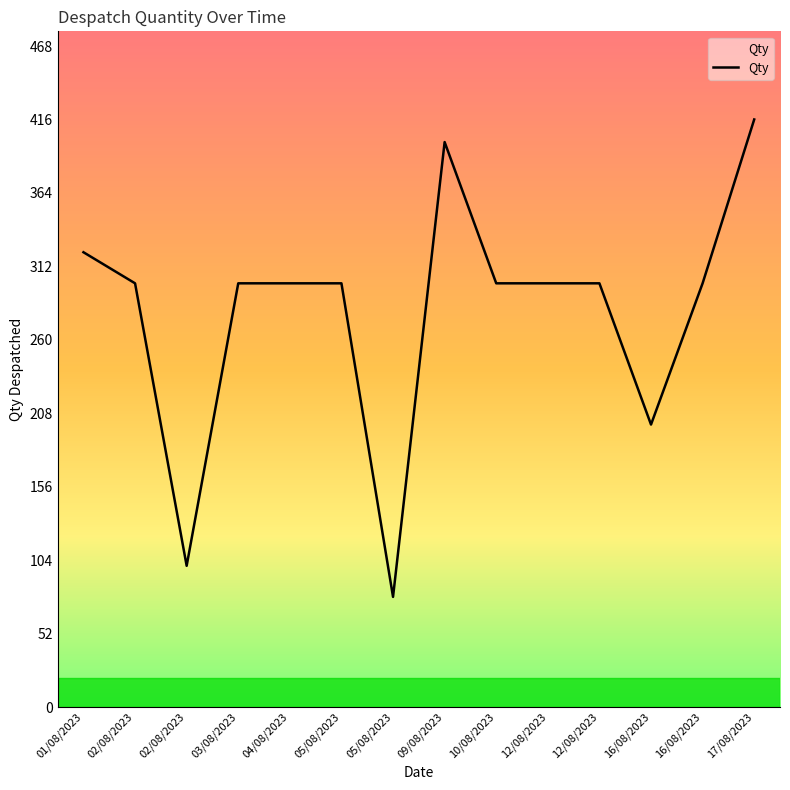

Between 17/08/2023 and 16/08/2023, which is larger?

17/08/2023